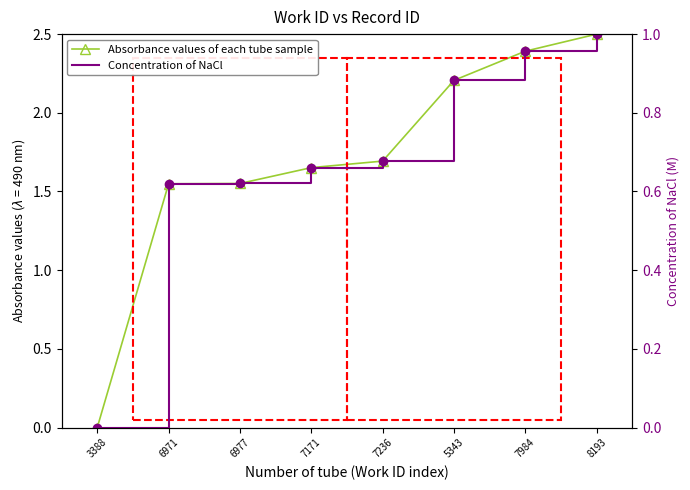

Reading right to left, transcribe all the data shown in this chart.

Absorbance values of each tube sample: 8193=2.5	7984=2.4	5343=2.2	7236=1.7	7171=1.7	6977=1.6	6971=1.5	3388=0.0
Concentration of NaCl: 8193=1.0	7984=1.0	5343=0.9	7236=0.7	7171=0.7	6977=0.6	6971=0.6	3388=0.0